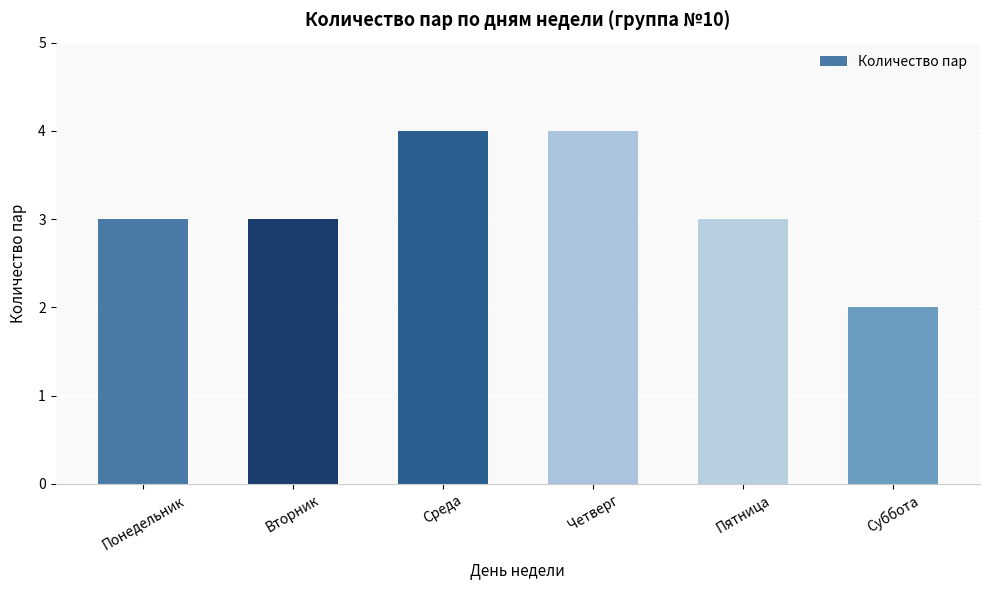

Read the value at Суббота.

2